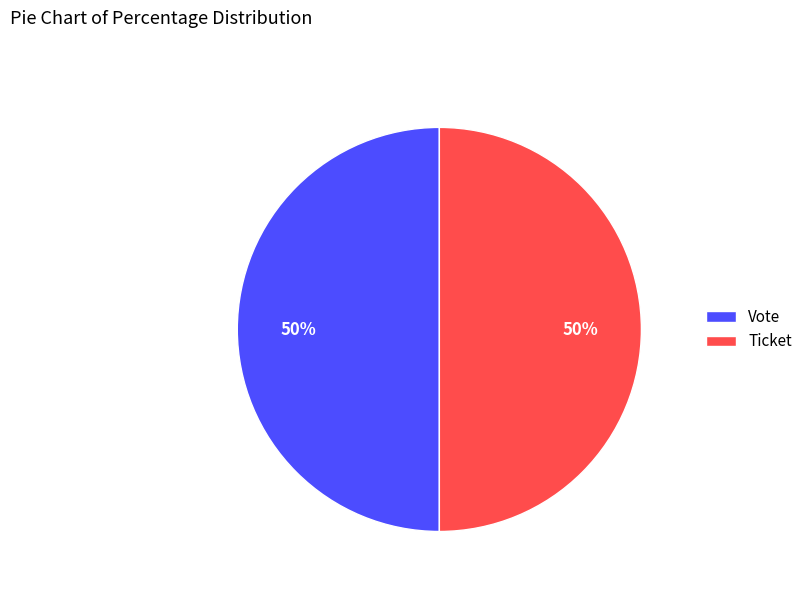

Do Vote and Ticket together represent more than half of the pie?

Yes